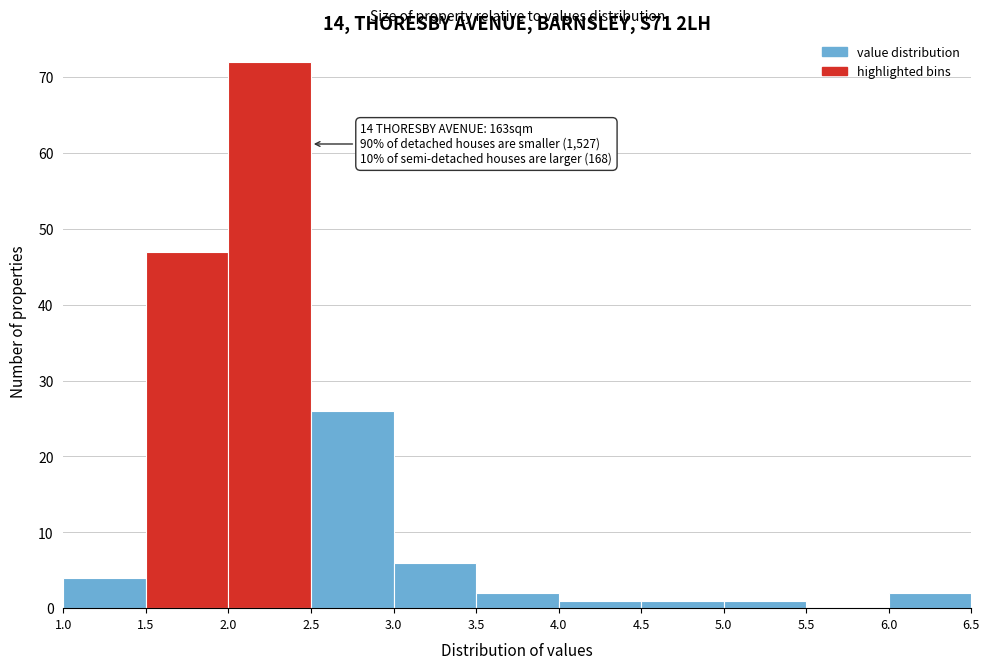

Over which range of the x-axis is the bar tallest?

2.0 to 2.5